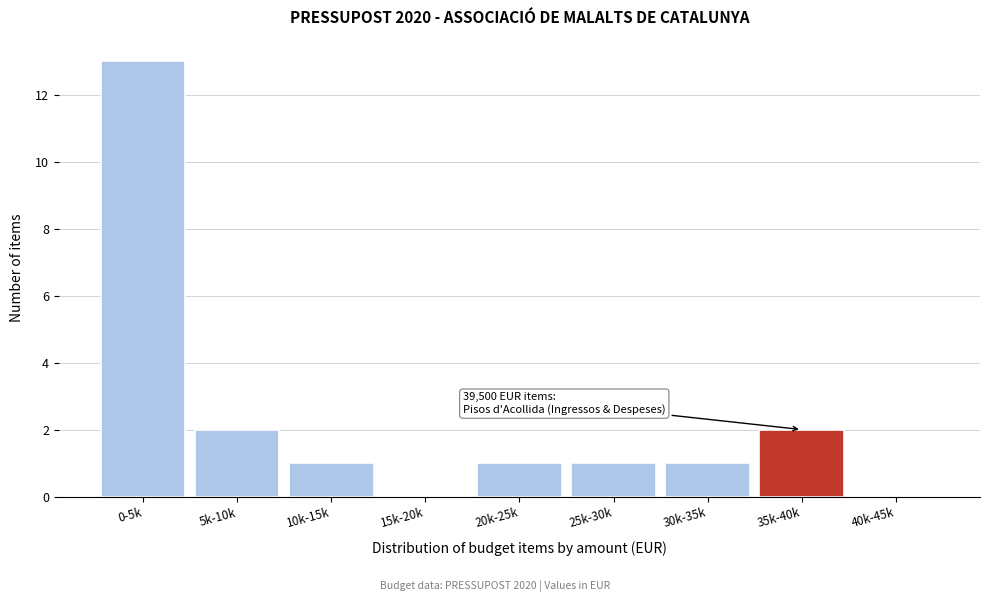

Reading right to left, what are all the values shown in this chart?

40k-45k=0	35k-40k=2	30k-35k=1	25k-30k=1	20k-25k=1	15k-20k=0	10k-15k=1	5k-10k=2	0-5k=13